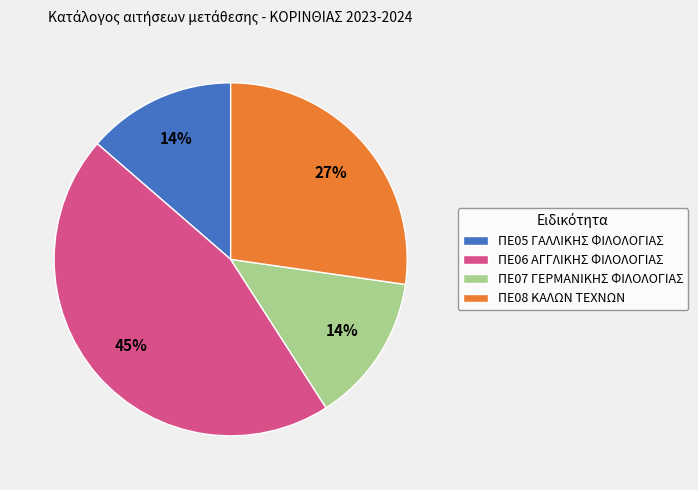

What percentage is the ΠΕ08 ΚΑΛΩΝ ΤΕΧΝΩΝ slice, to the nearest percent?

27%